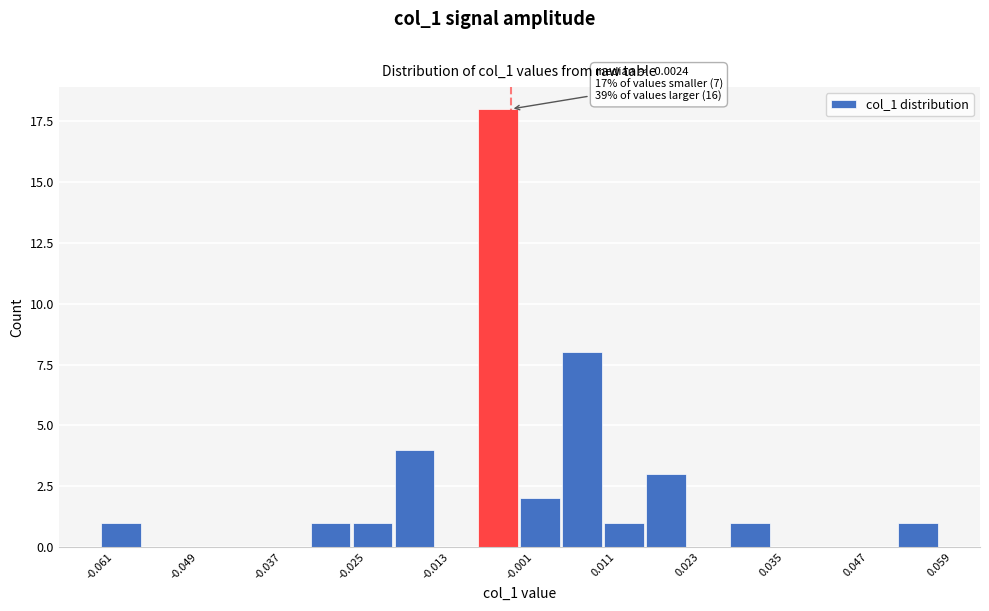

Around what value on the x-axis is the tallest bar? Give the approximate position of its centre, as read against the axis.

-0.004